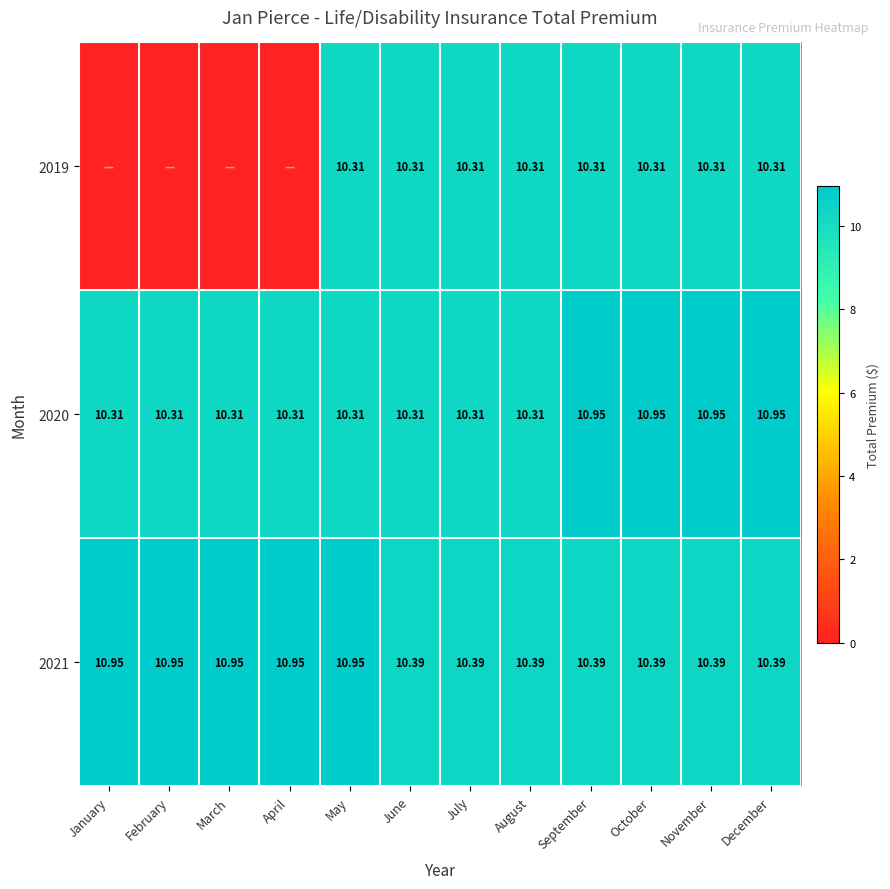

Rank the series by their maximum value, from lowest to highest.

2019, 2020, 2021